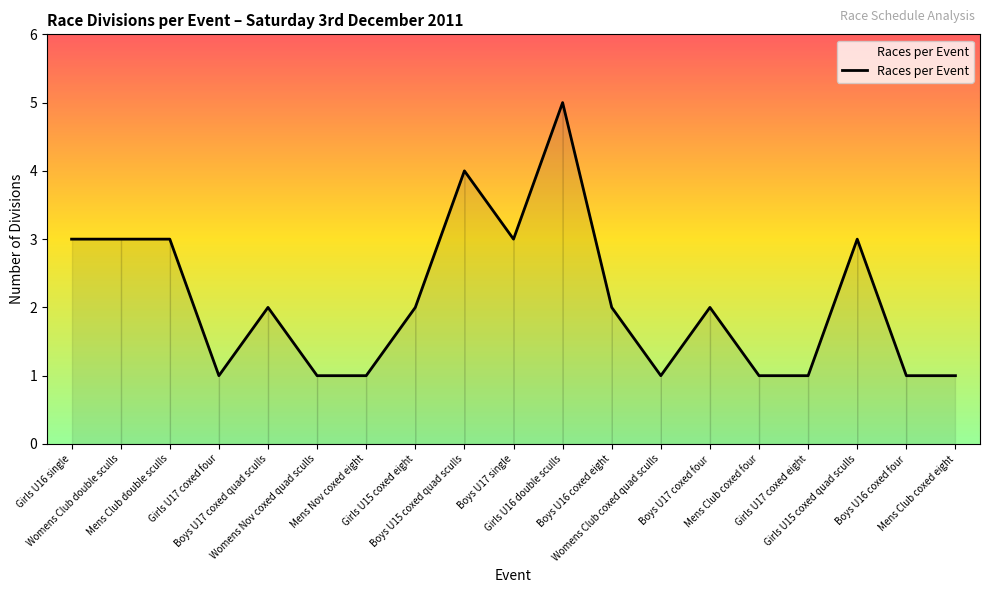

What is the average value?

2